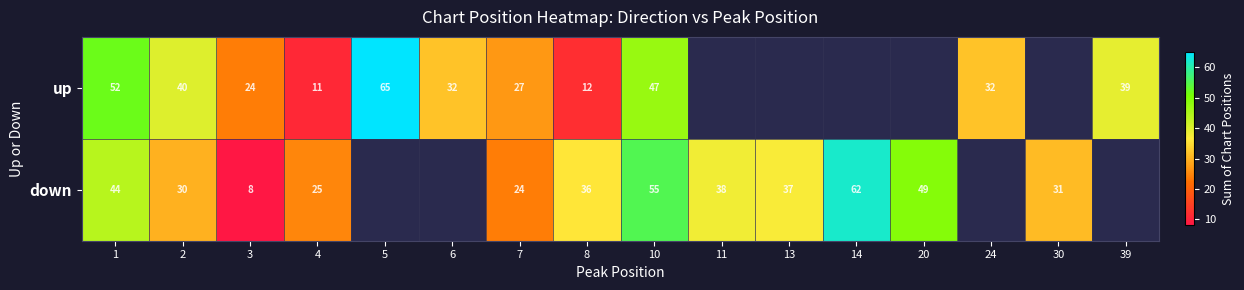

What is the difference between the highest and lowest values at 4?

14